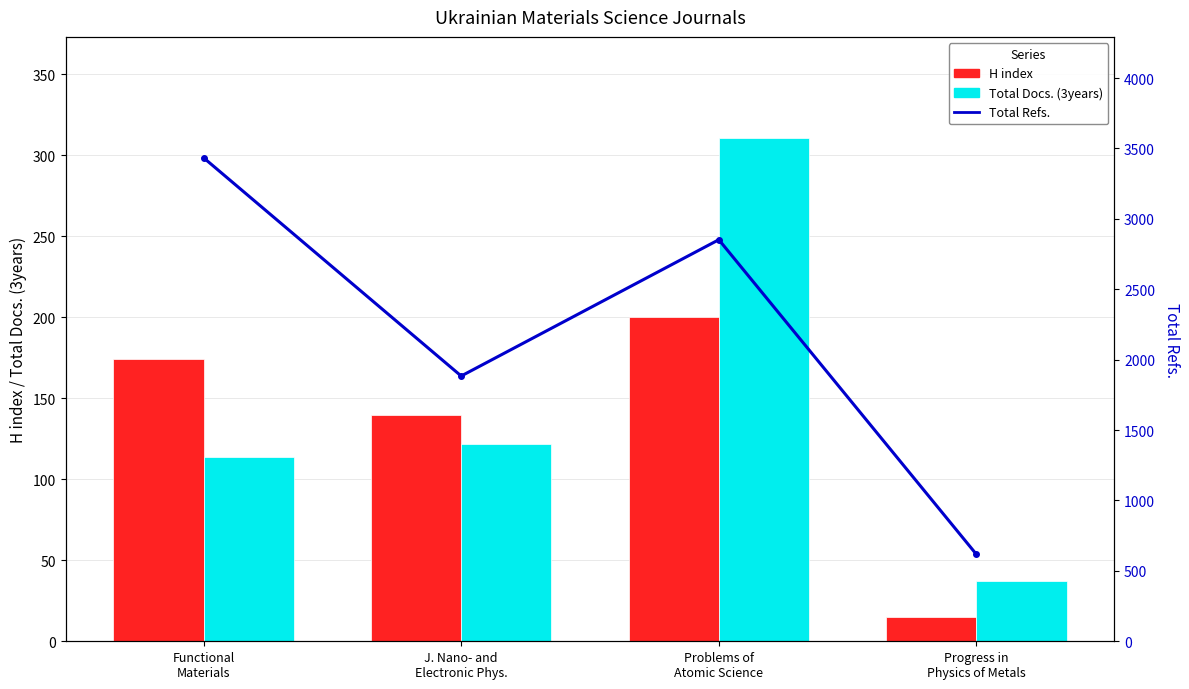

Reading left to right, transcribe all the data shown in this chart.

H index: Functional
Materials=174	J. Nano- and
Electronic Phys.=140	Problems of
Atomic Science=200	Progress in
Physics of Metals=15
Total Docs. (3years): Functional
Materials=114	J. Nano- and
Electronic Phys.=122	Problems of
Atomic Science=311	Progress in
Physics of Metals=37
Total Refs.: Functional
Materials=3434	J. Nano- and
Electronic Phys.=1884	Problems of
Atomic Science=2852	Progress in
Physics of Metals=617